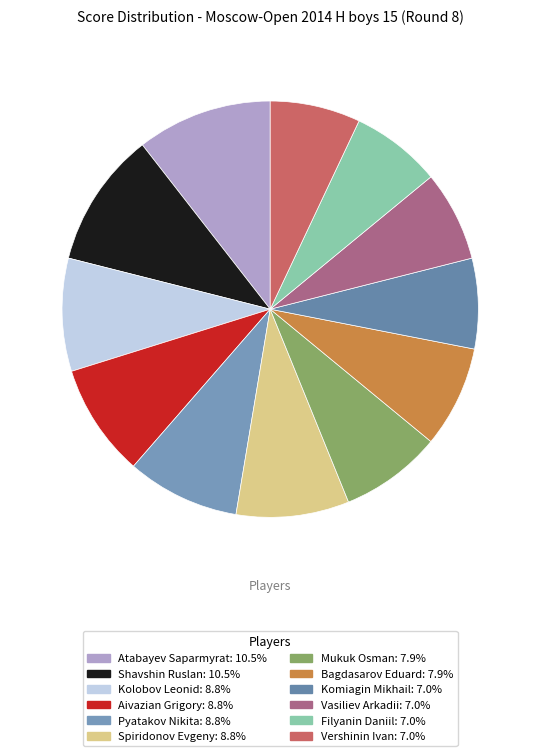

What is the ratio of the value at Vershinin Ivan to the value at Bagdasarov Eduard?

0.9